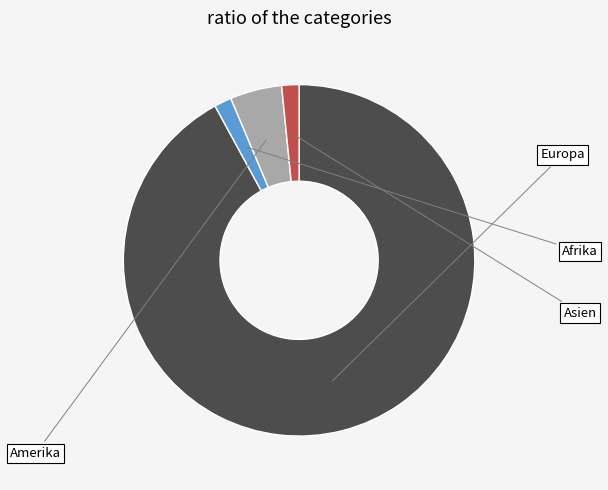

Does any single category account for the majority?

Yes